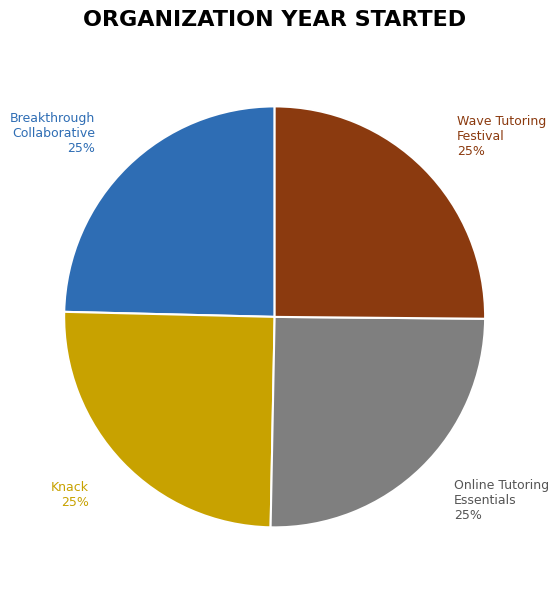

The Breakthrough Collaborative slice represents 13% of the pie. True or false?

False